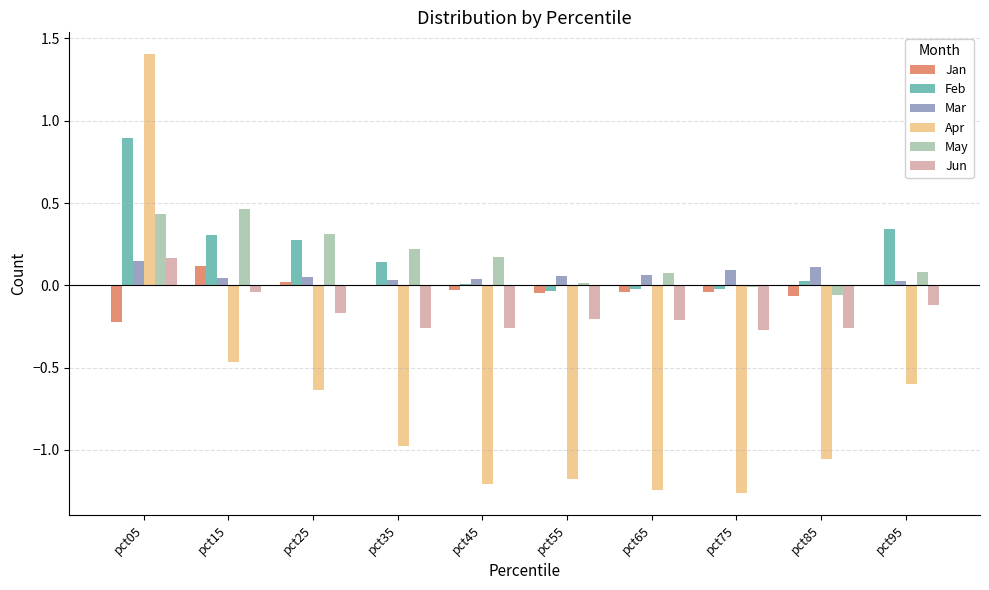

What is the highest value of the Apr series?

1.4